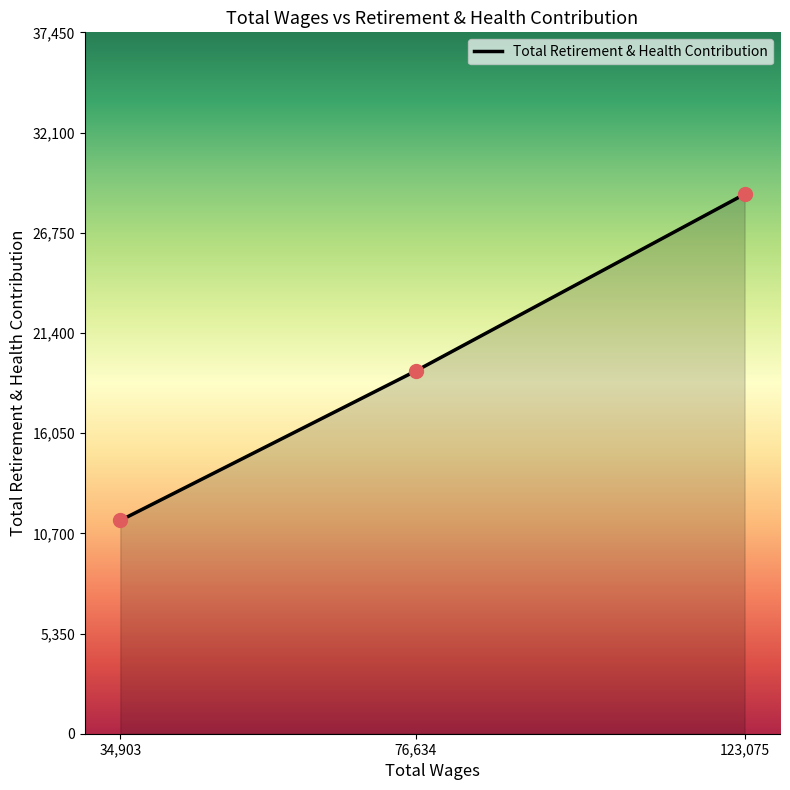

What is the ratio of the value at 76,634 to the value at 34,903?

1.7